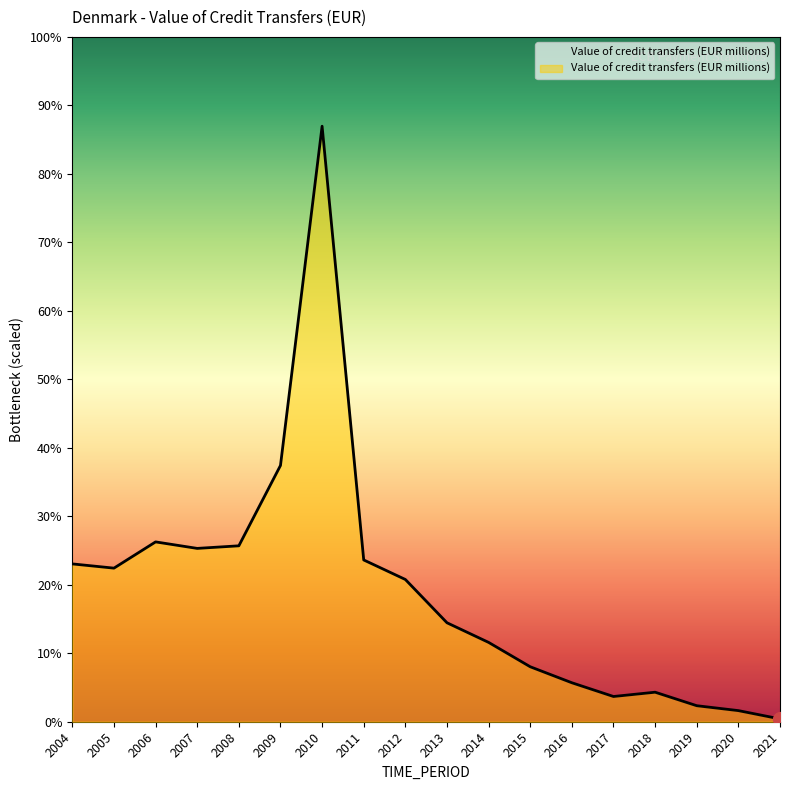

What is the sum of the values at 2004 and 2013?

308720.4